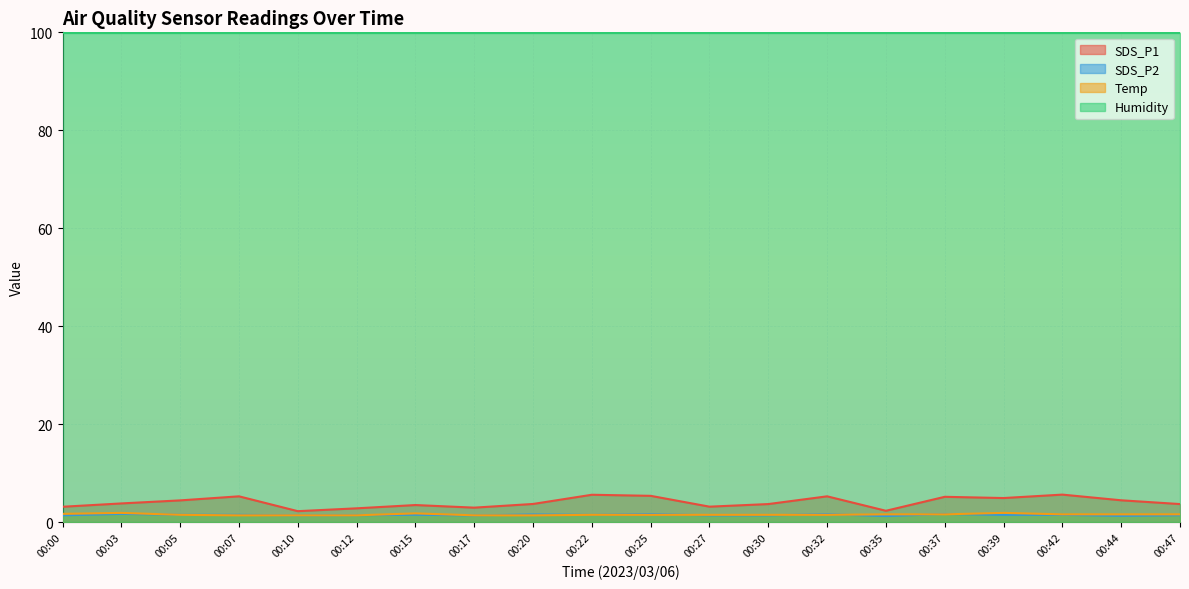

The value of Temp at 00:37 is 0.9. True or false?

False